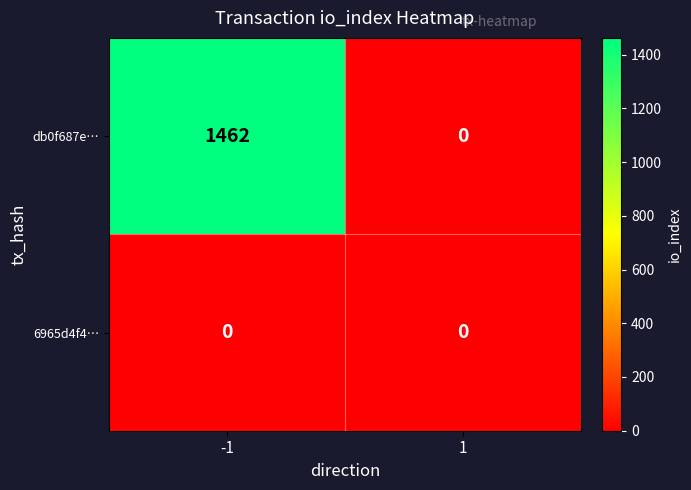

Which series has the largest total across all categories?

db0f687e…